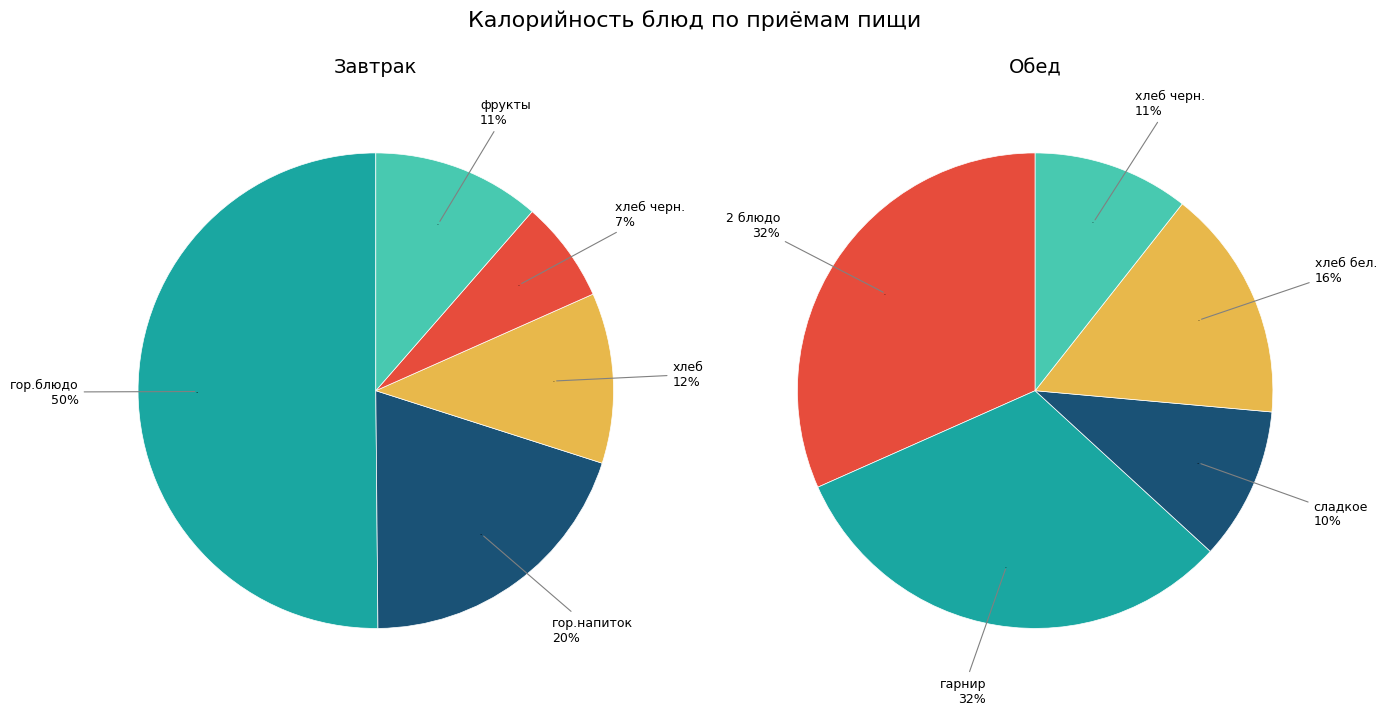

Which category has the biggest portion of the pie?

гор.блюдо